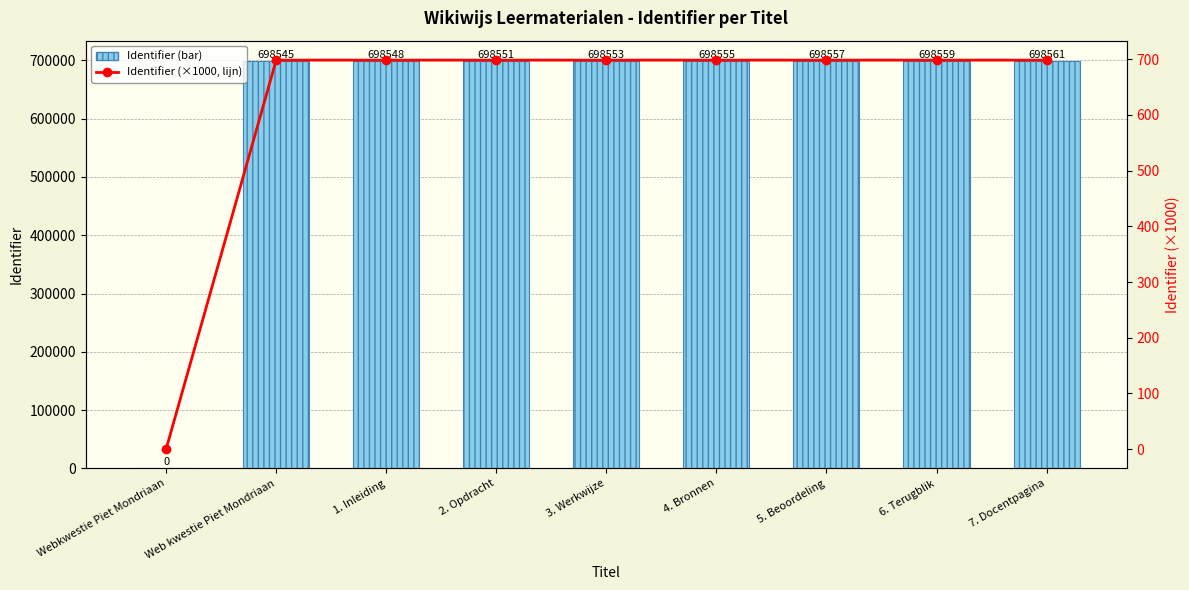

Count the number of data series in this chart.

2